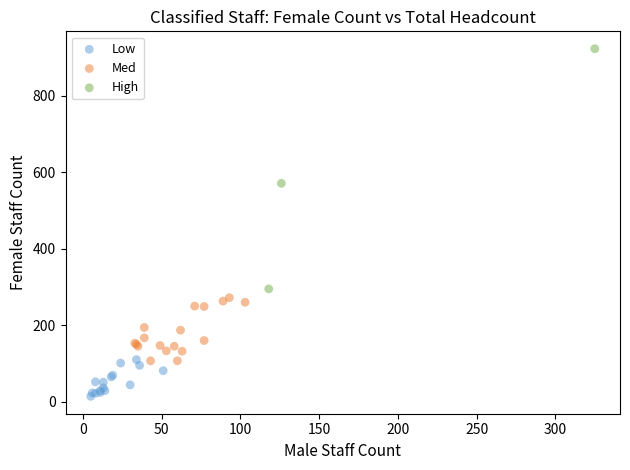

Which series contains the highest Y value?

High